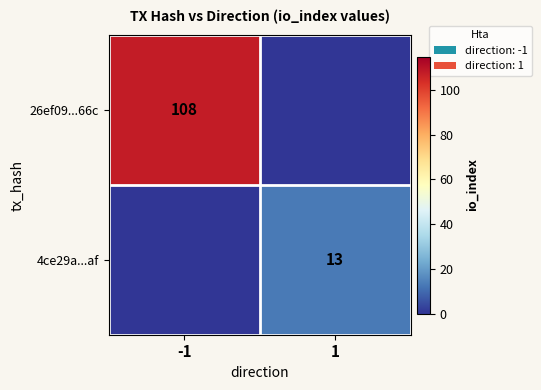

How many categories are shown in the chart?

2